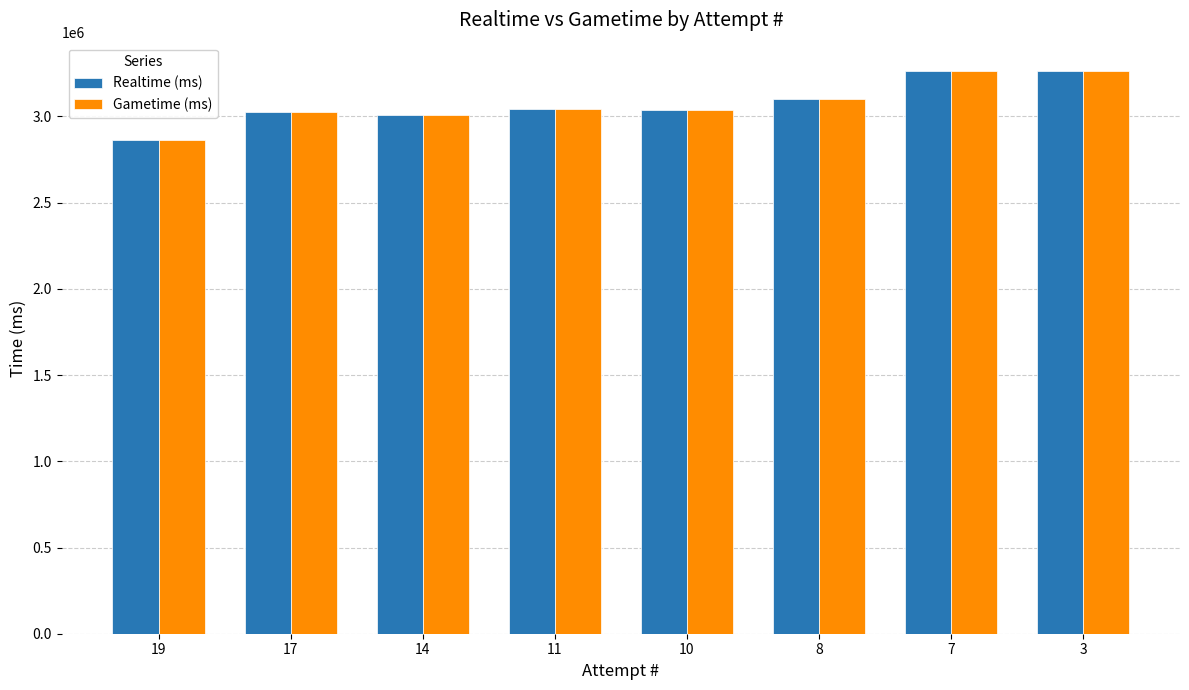

How many bars are there in each group?

2